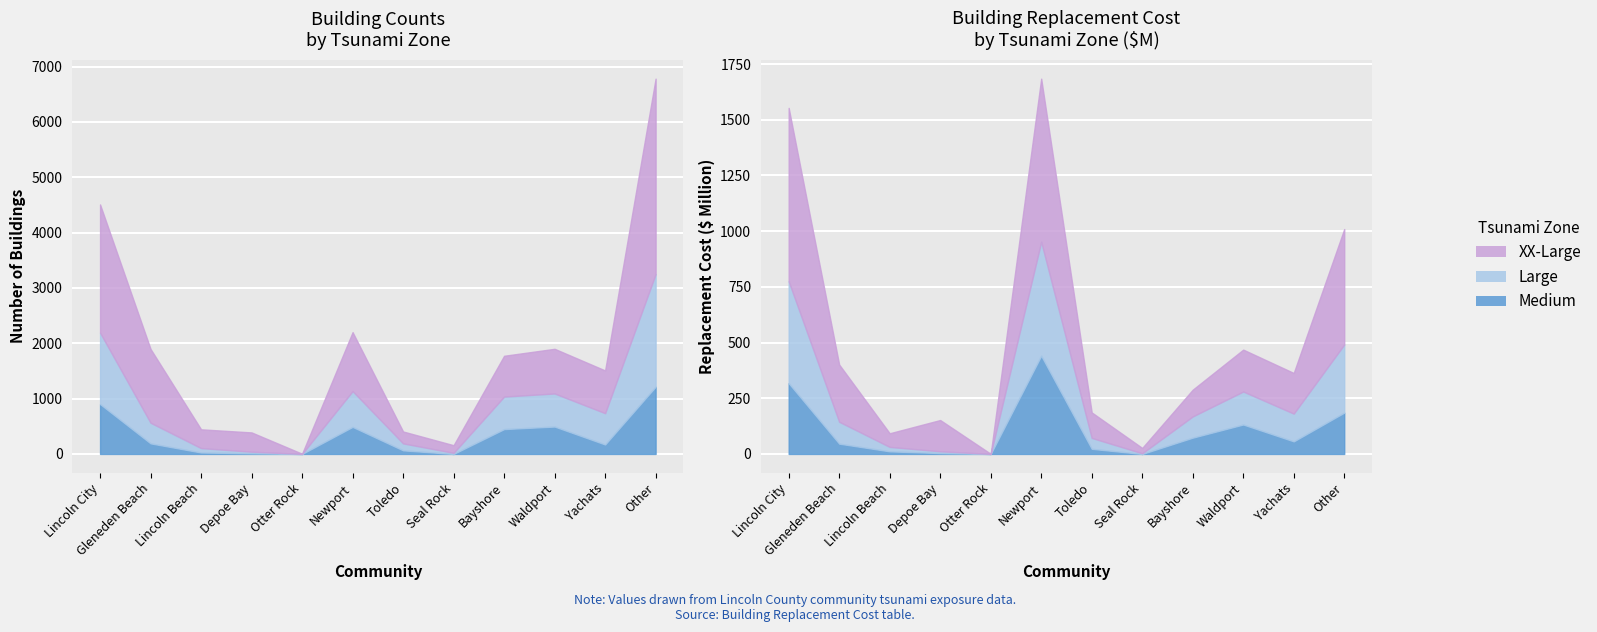

How many values in the Bldg Replacement Cost (XX-Large, $M) series are below 182?

6